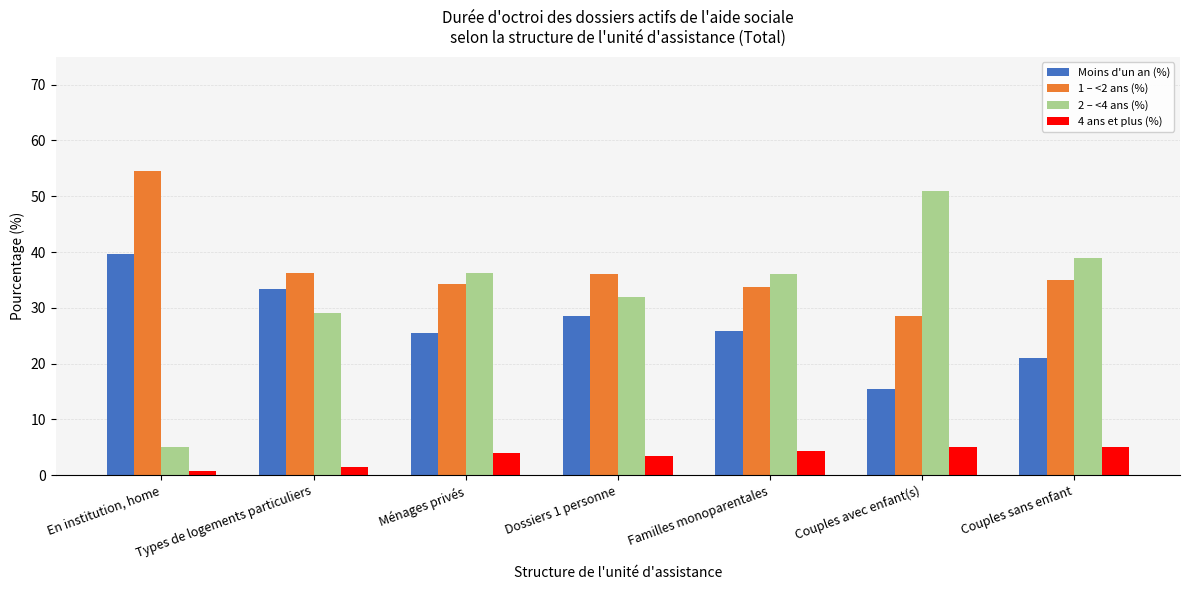

What is the difference between the highest and lowest values at Familles monoparentales?

31.7